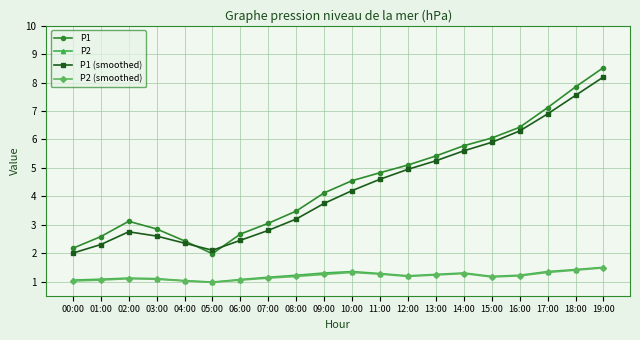

Which series has the largest total across all categories?

P1